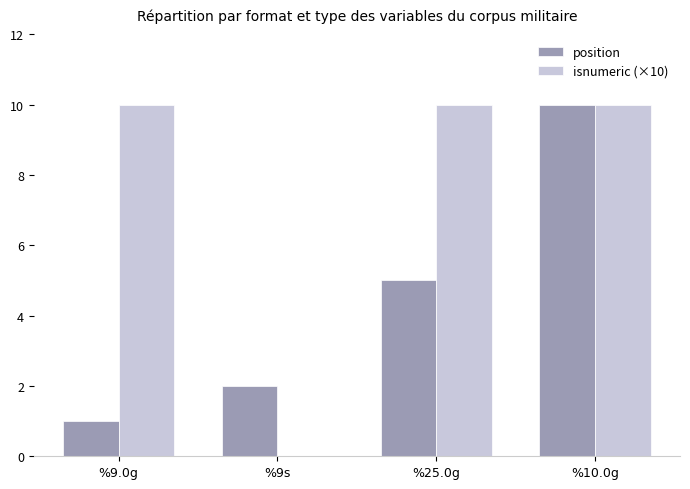

Is it true that position equals 7 at %25.0g?

False